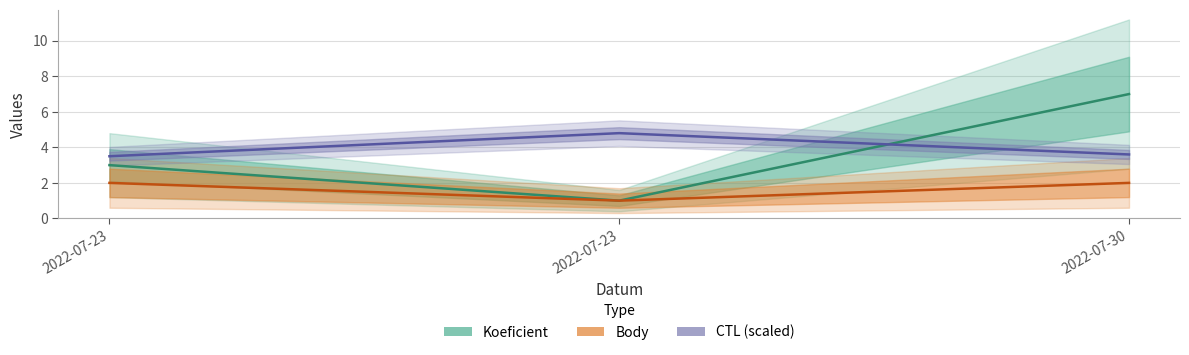

At which category is the sum across all series the highest?

2022-07-30